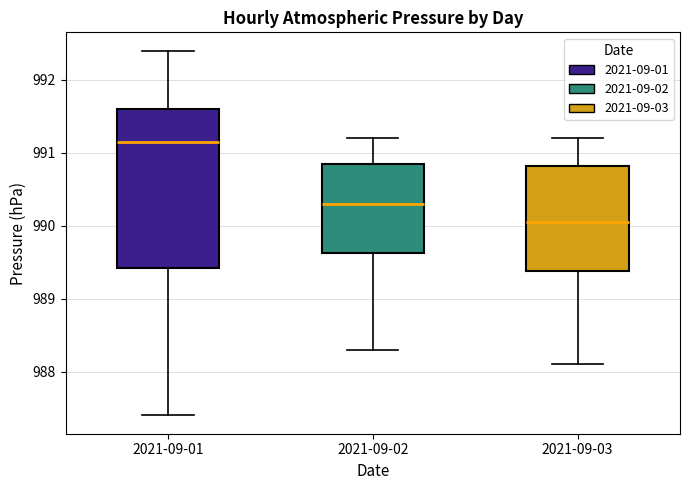

Comparing the boxes themselves (not the whiskers), which one is the tallest?

2021-09-01